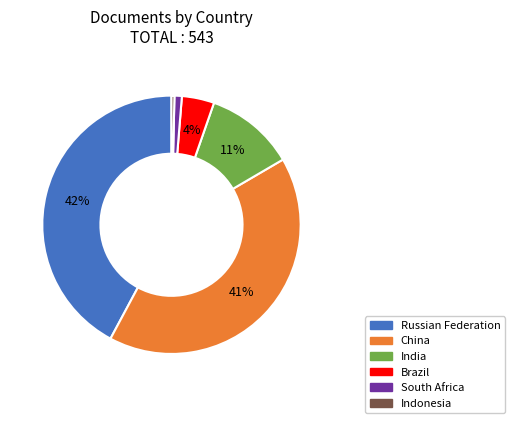

The South Africa slice represents 11% of the pie. True or false?

False